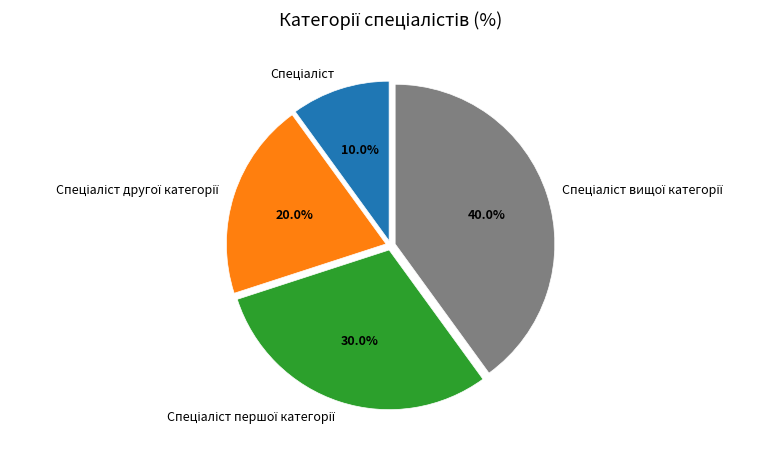

Is there any slice that represents more than half of the pie?

No